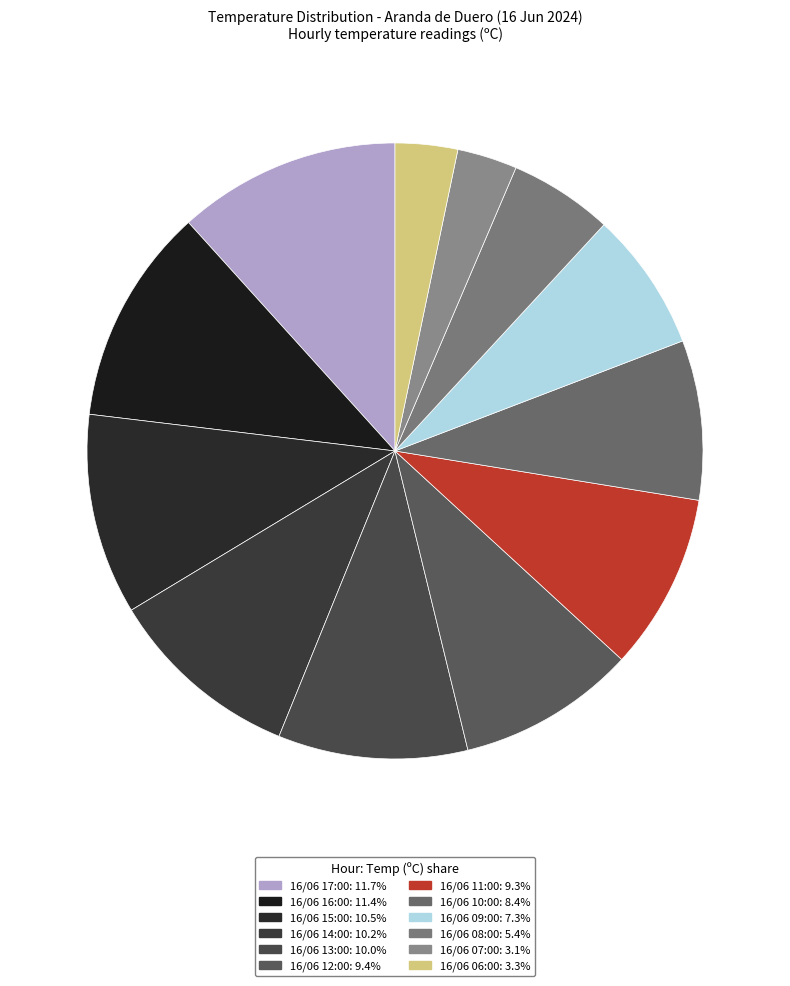

How many slices are in this pie chart?

12